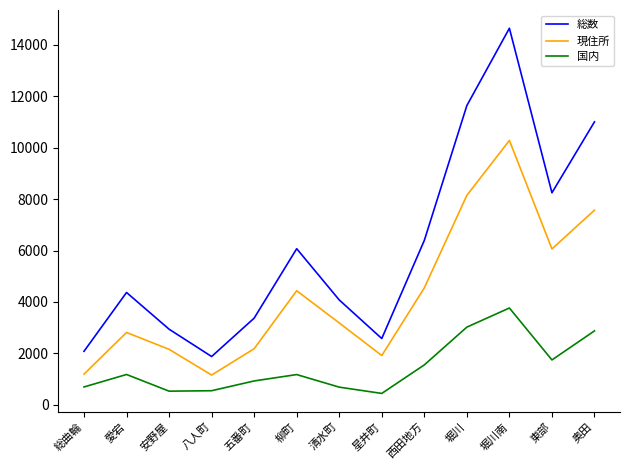

Which series changed the most between 西田地方 and 東部?

総数